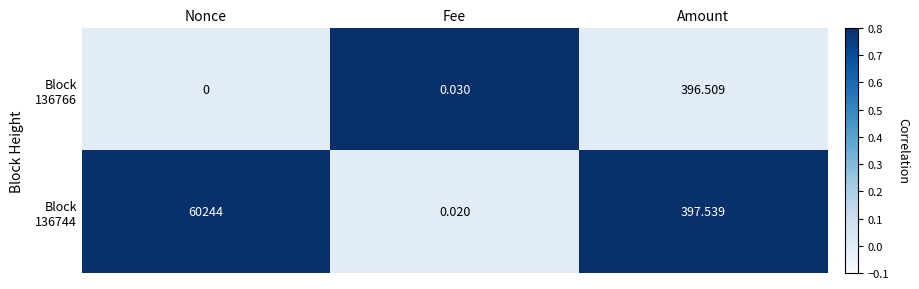

At which category does the chart reach its peak across all series?

Nonce